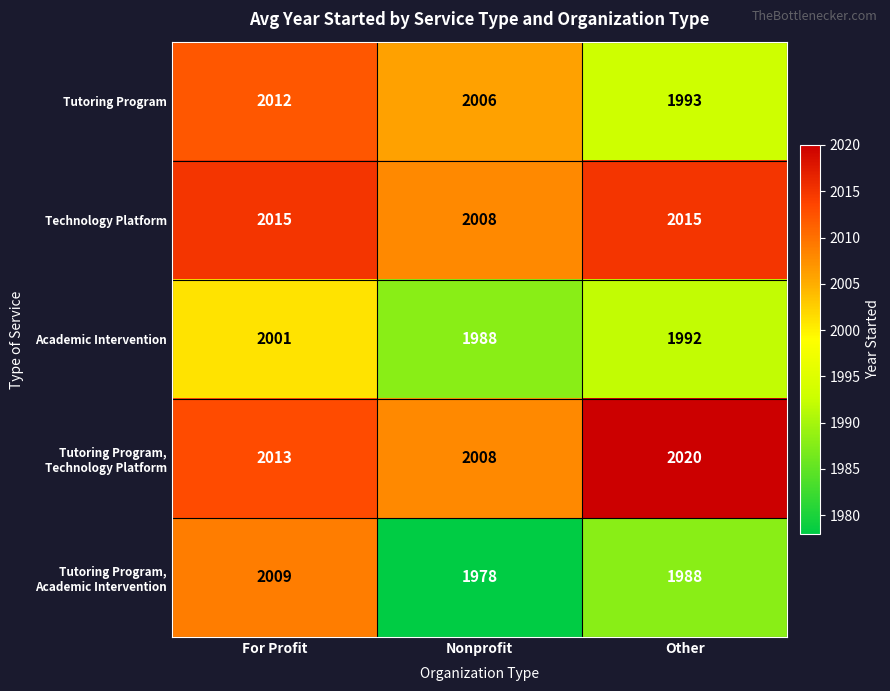

What is the spread (max minus min) of values at Nonprofit?

30